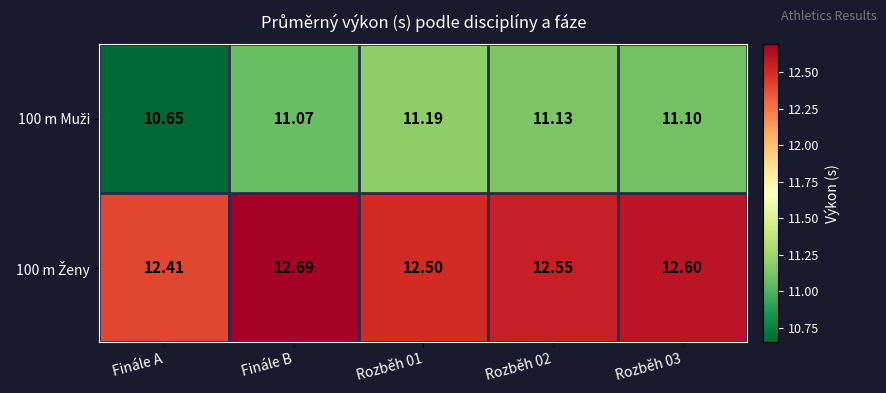

At which category does the chart reach its minimum across all series?

Finále A